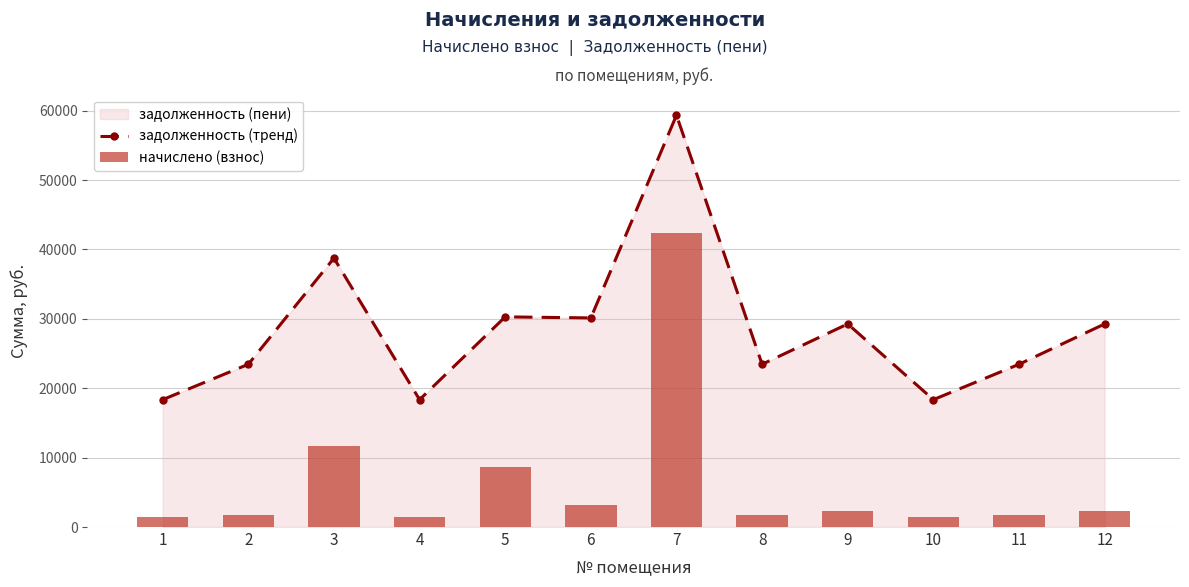

What is the smallest value displayed?

1404.0